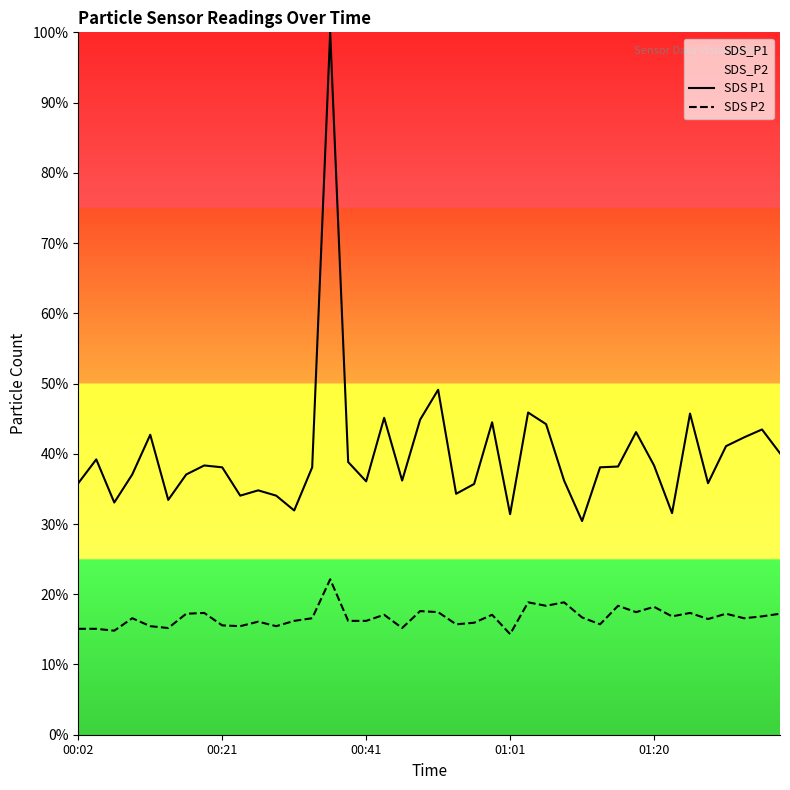

What is the difference between the maximum and minimum values in the SDS P1 series?

69.6